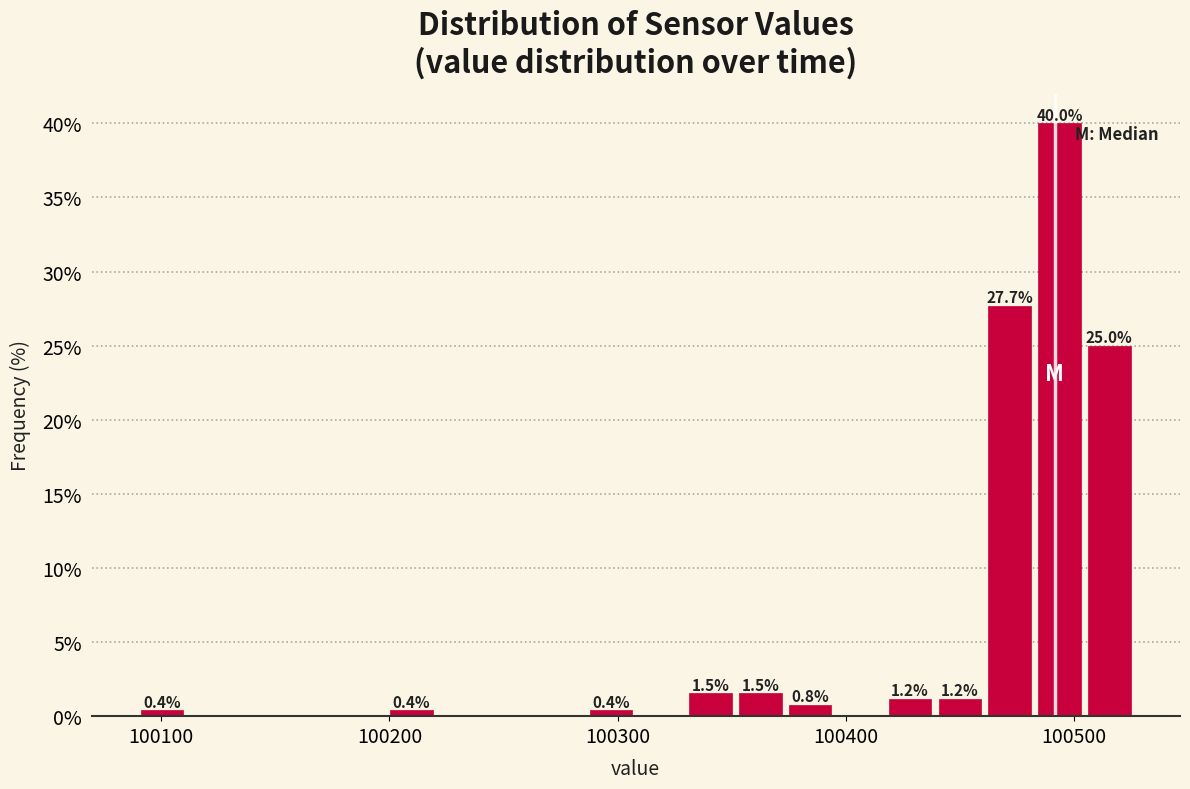

Read against the x-axis, roughly where is the centre of the tallest bar?

100490